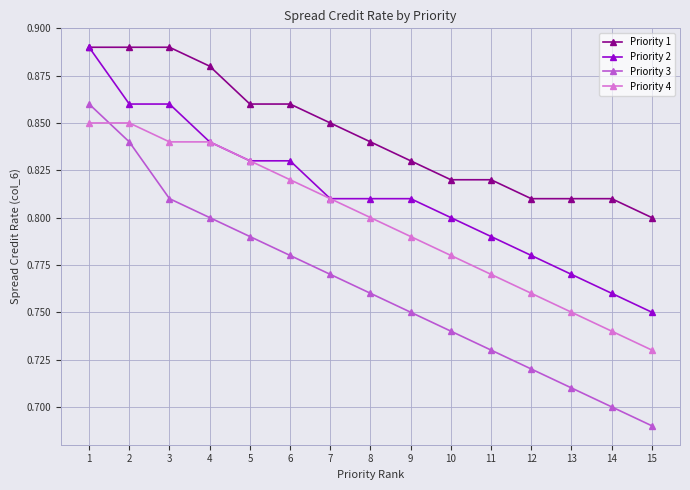

Is it true that Priority 1 equals 0.8 at 14?

True